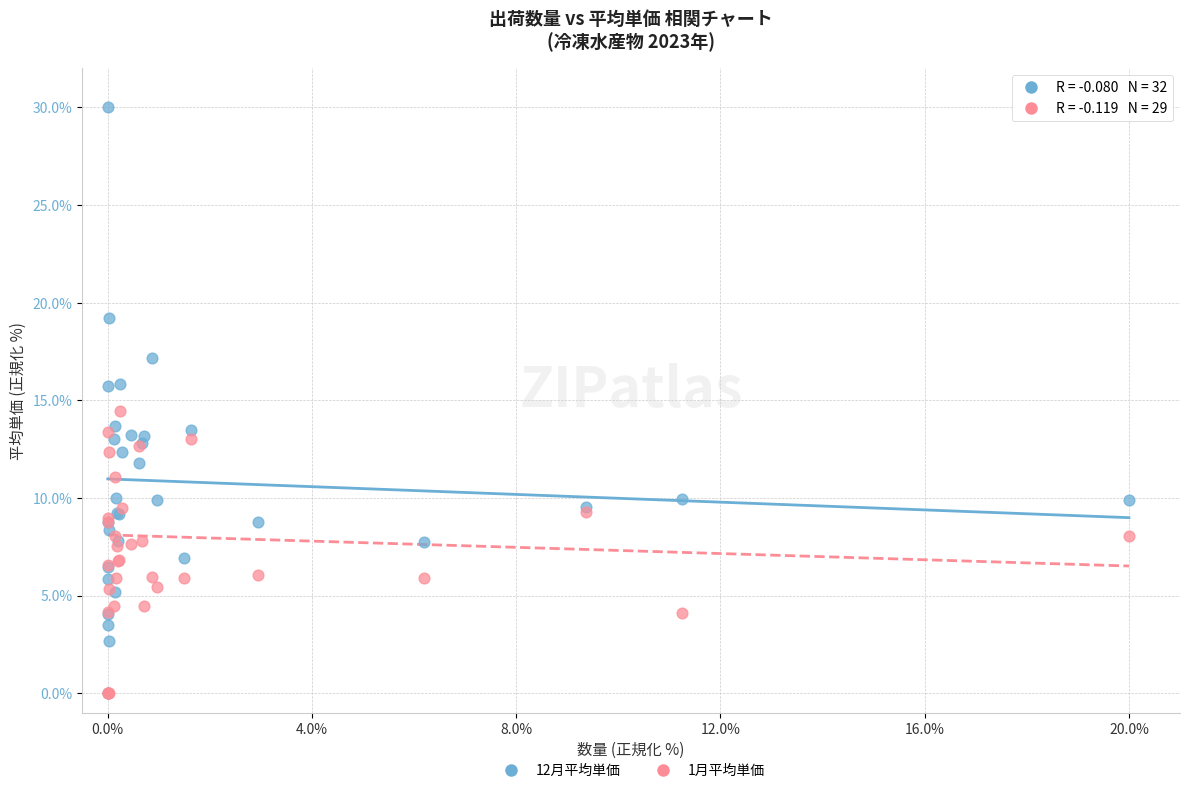

What are all the series names shown in the legend?

12月平均単価, 1月平均単価